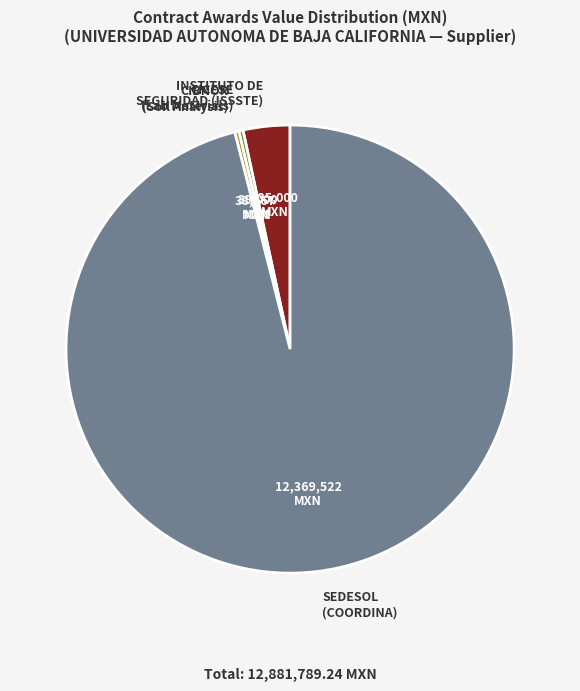

Is there a majority slice in this chart?

Yes